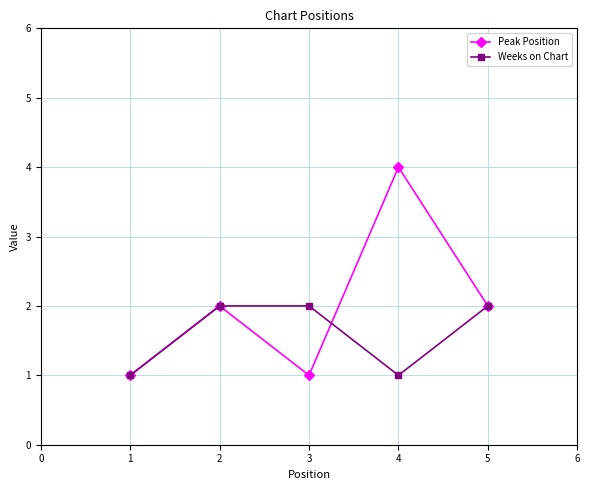

How many series are shown in this chart?

2